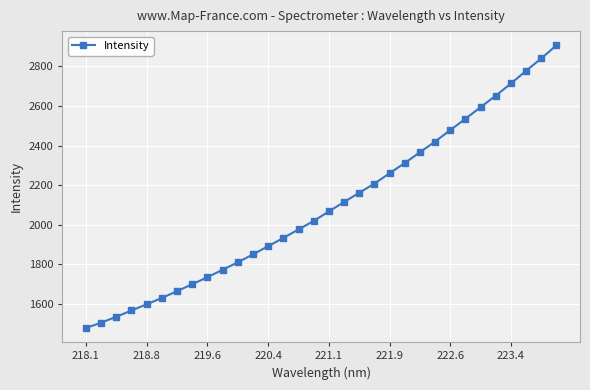

What is the maximum value shown in the chart?

2906.8